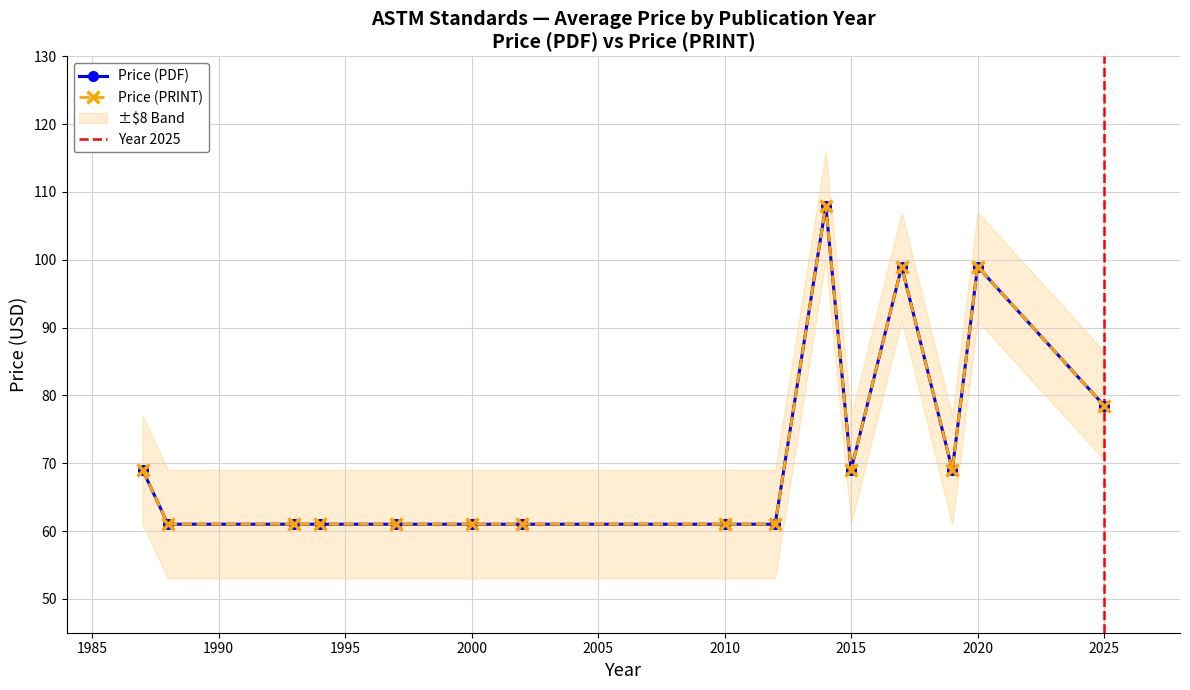

The value of Price (PDF) at 2002 is 87. True or false?

False